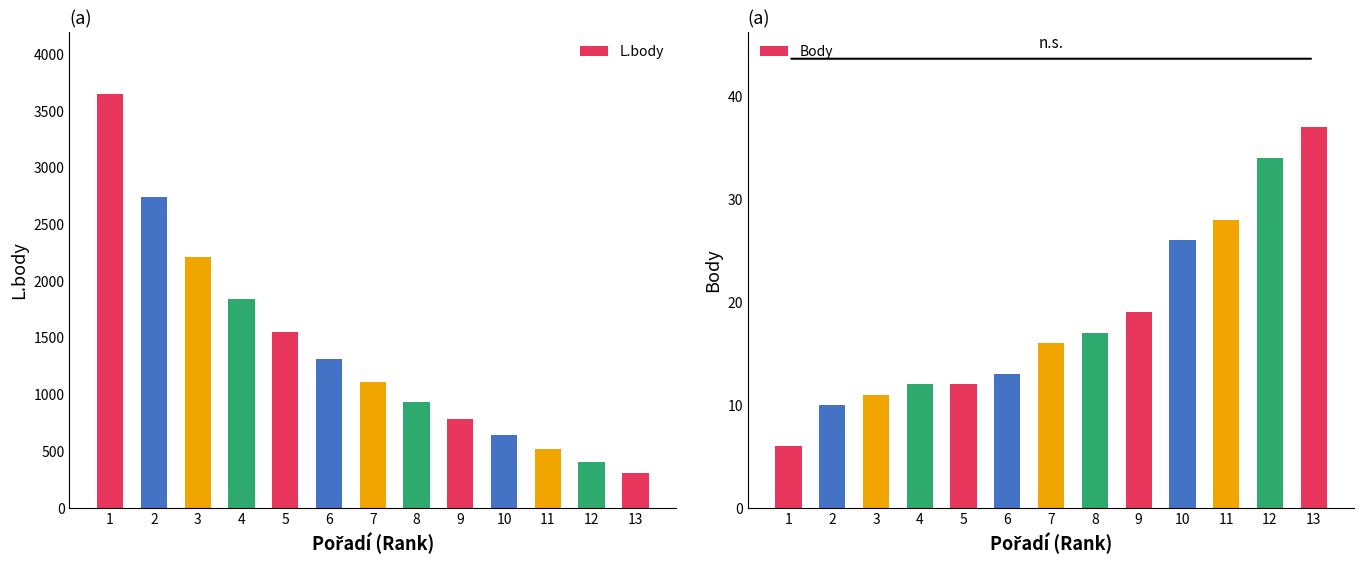

The L.body series shows 2934 at 3. True or false?

False